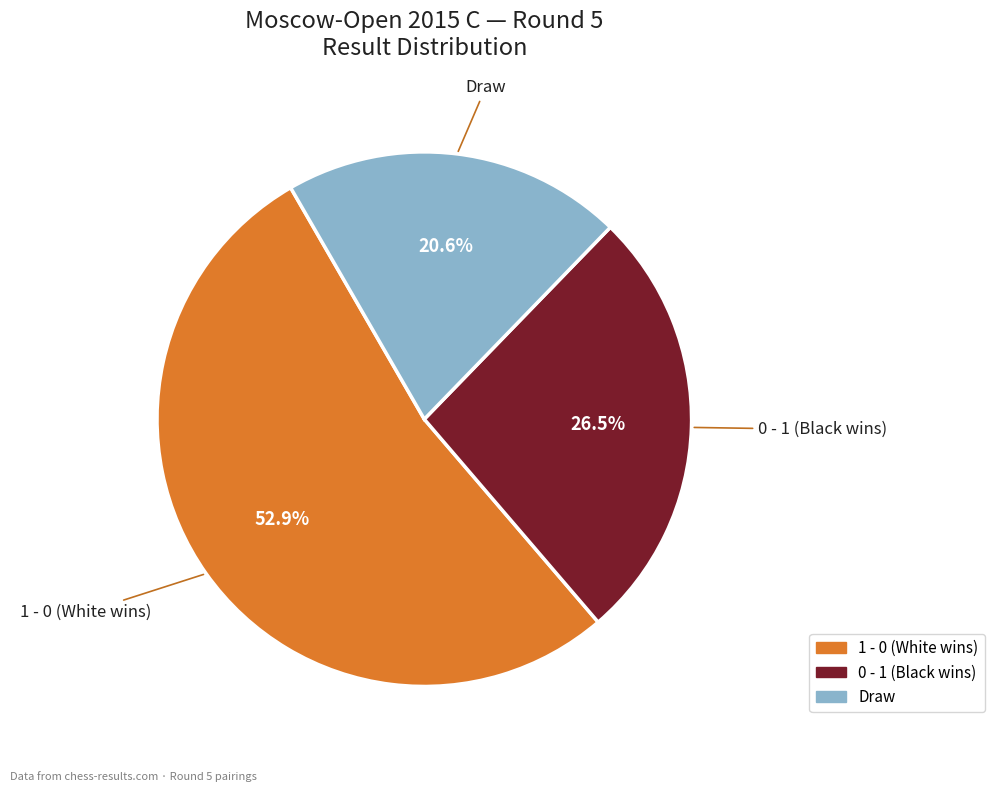

To the nearest percent, what is the average slice percentage?

33%